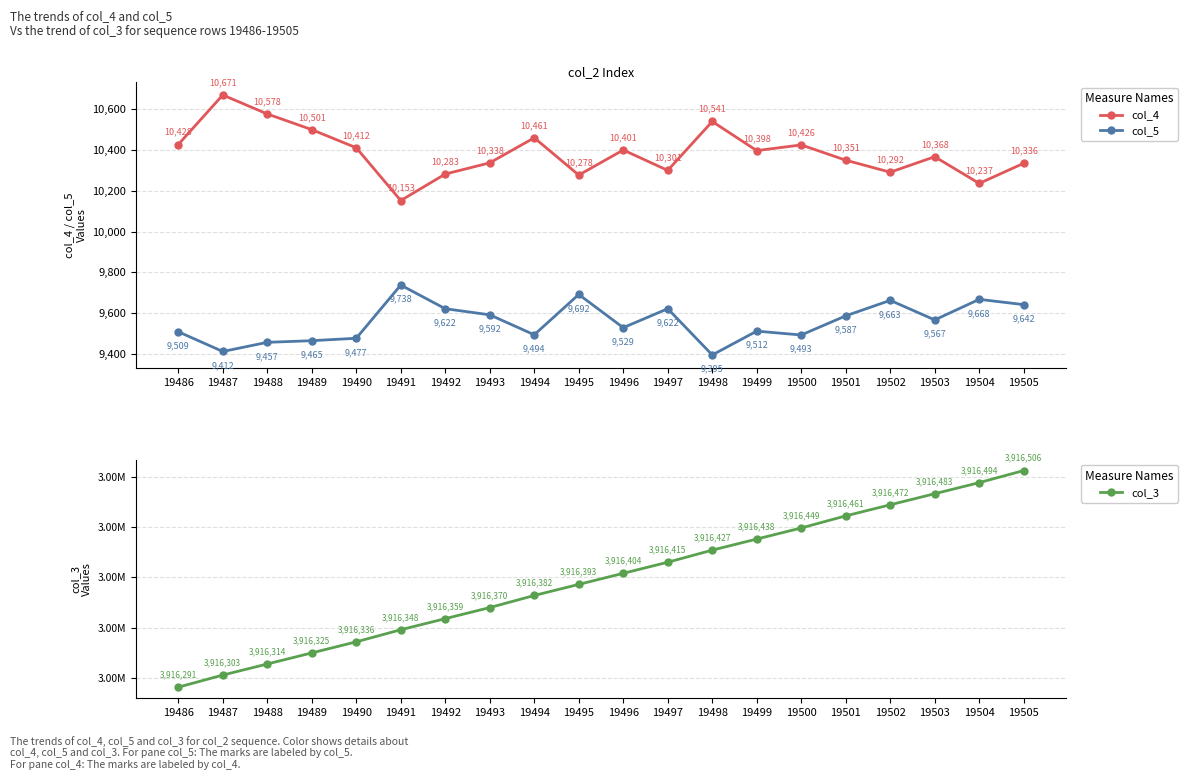

Rank the categories by col_5 value from highest to lowest.

19491, 19495, 19504, 19502, 19505, 19492, 19497, 19493, 19501, 19503, 19496, 19499, 19486, 19494, 19500, 19490, 19489, 19488, 19487, 19498